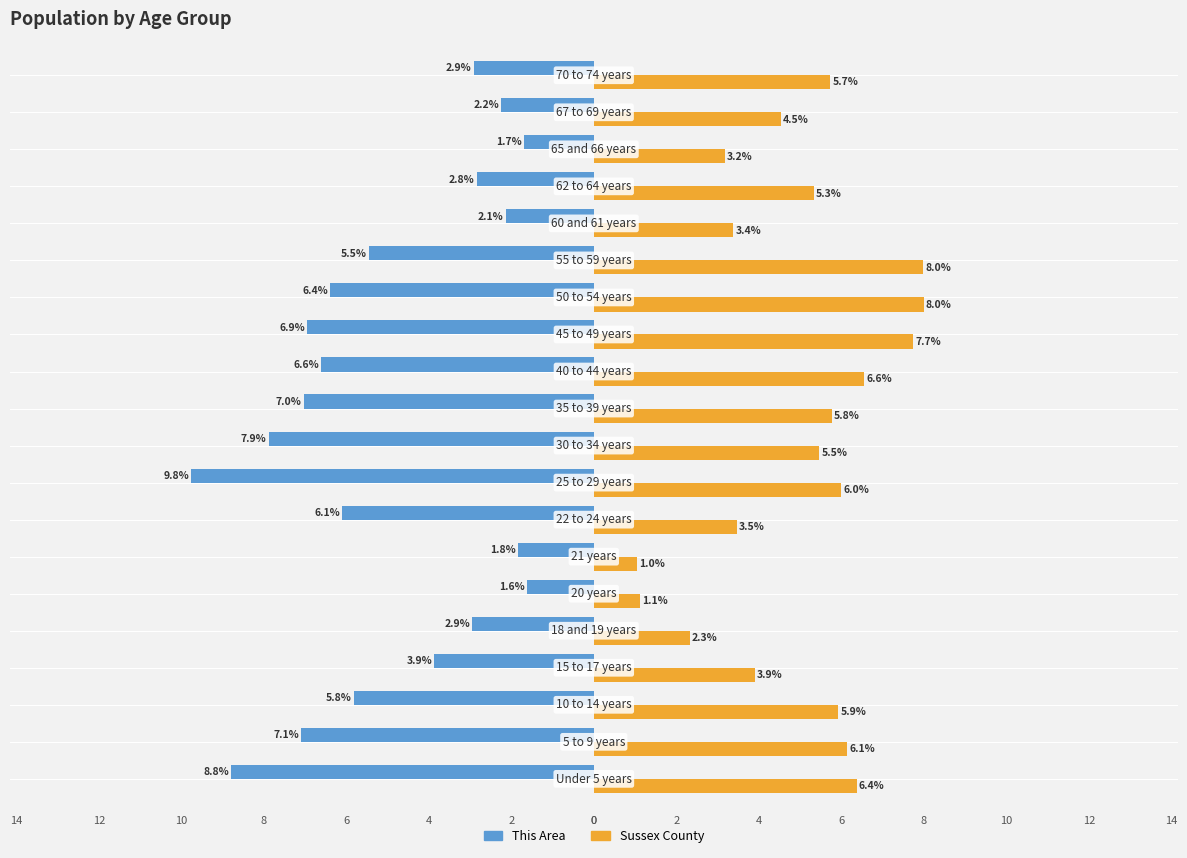

Rank the series by their maximum value, from highest to lowest.

Sussex County, This Area